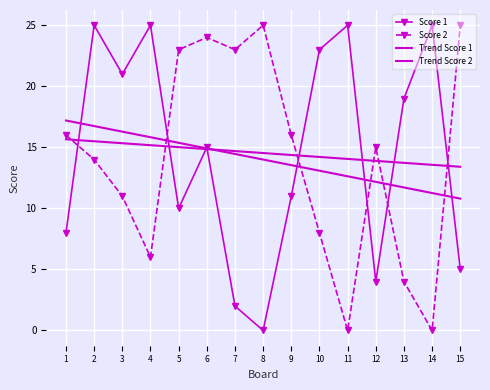

What is the total value across all series at 2?

71.2